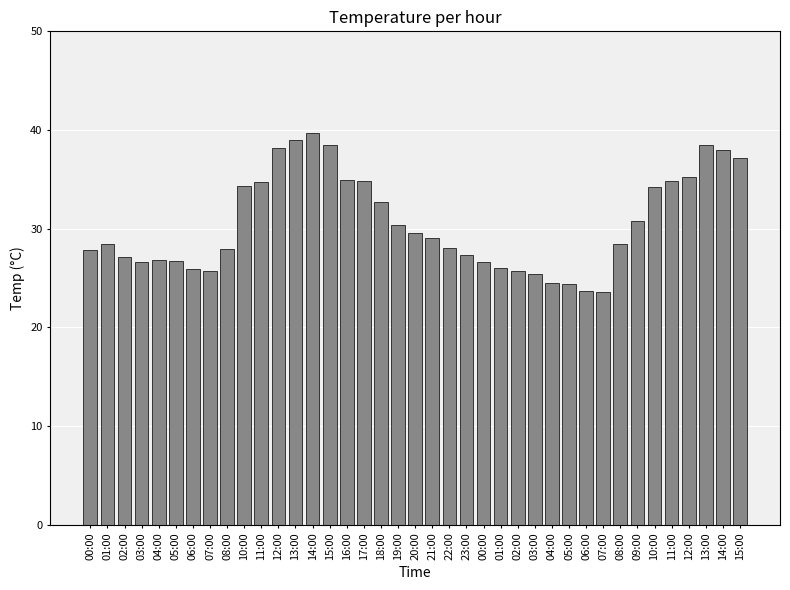

Which has a higher value, 03:00 or 15:00?

15:00